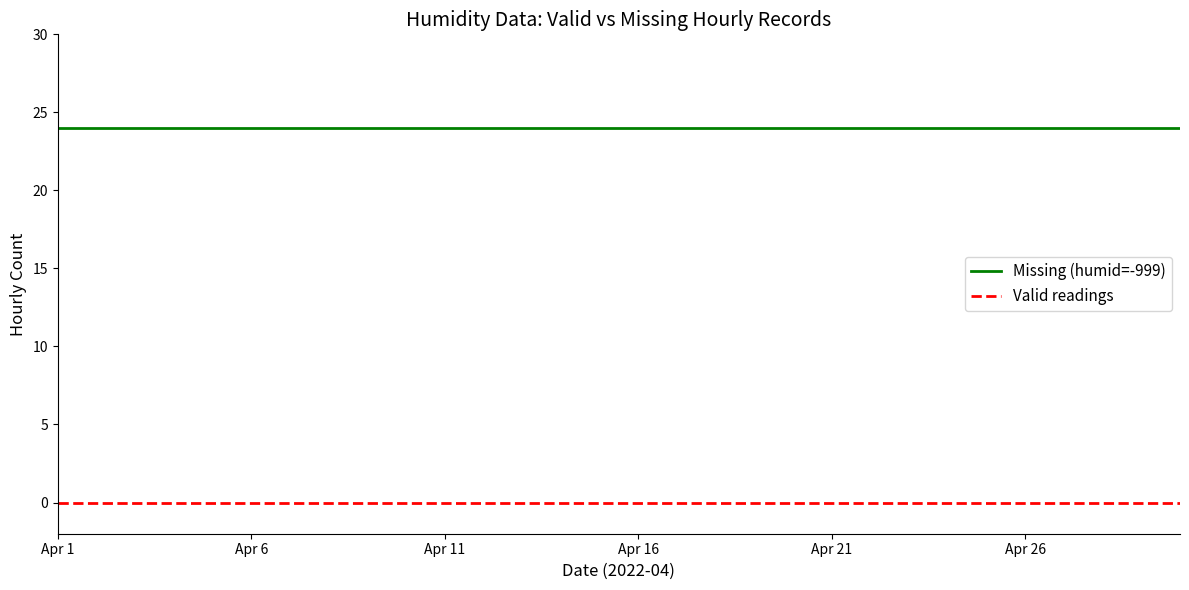

Which series has the largest total across all categories?

Missing (humid=-999)